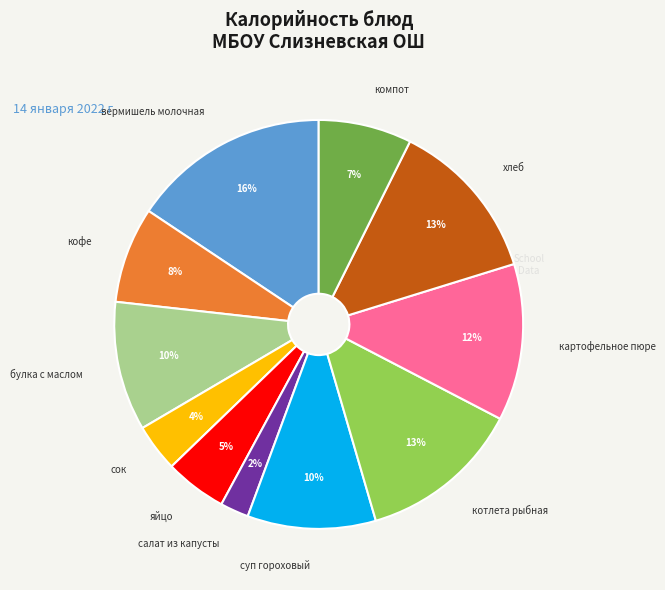

Is there a majority slice in this chart?

No